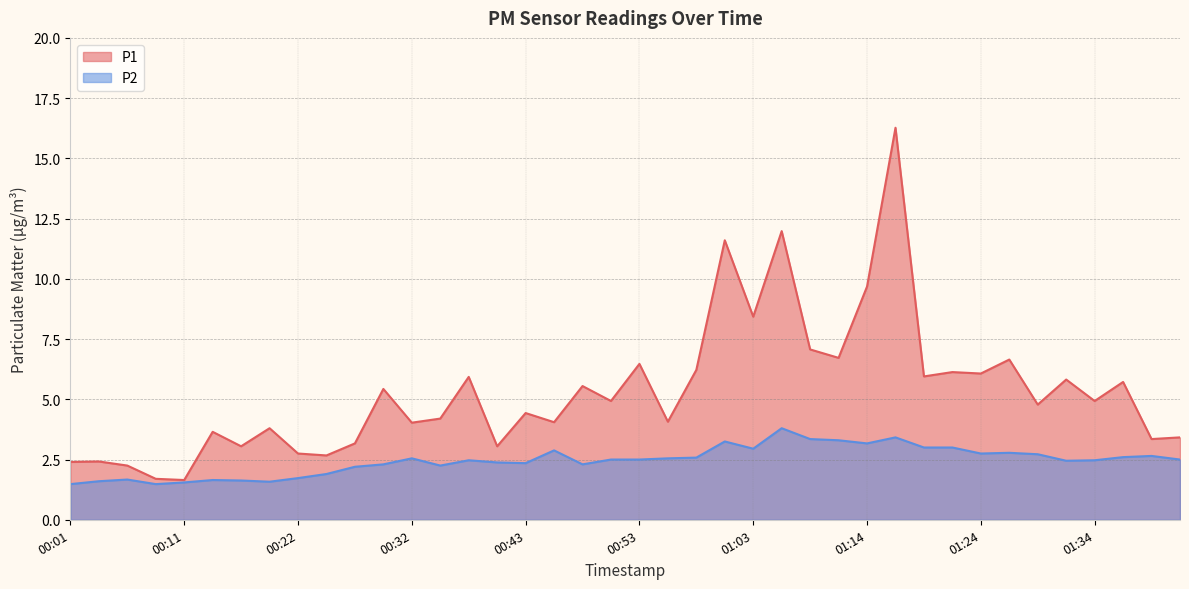

List the series in order of their peak value, lowest first.

P2, P1